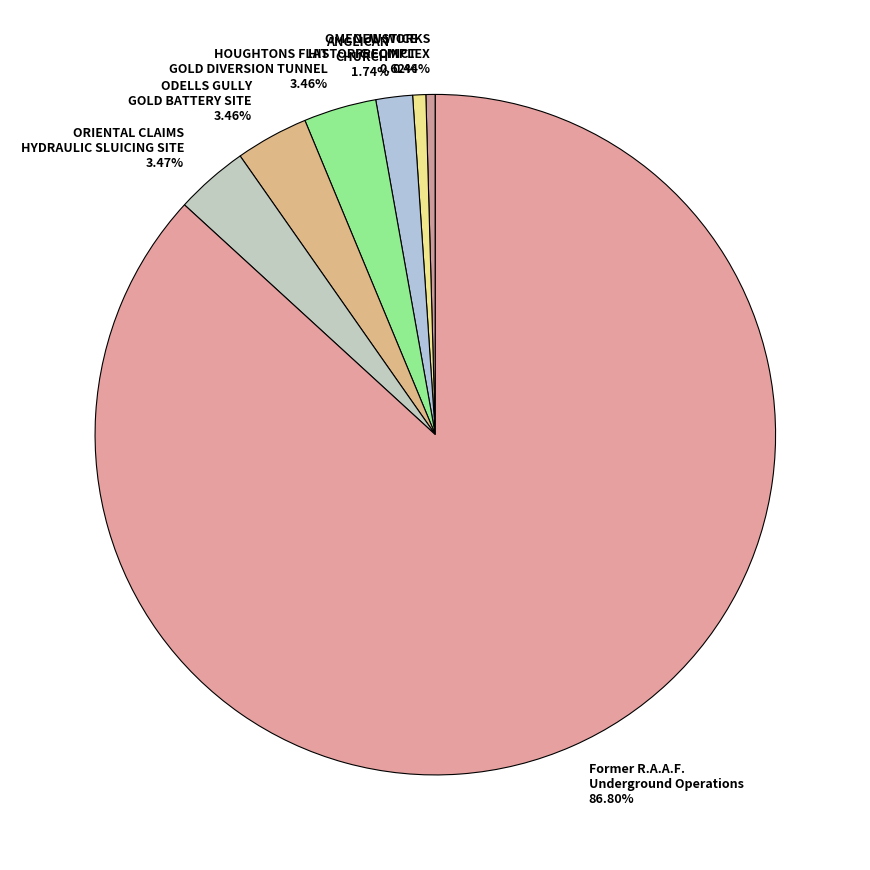

Combined, do ODELLS GULLY GOLD BATTERY SITE and Former R.A.A.F. Underground Operations account for over 50%?

Yes